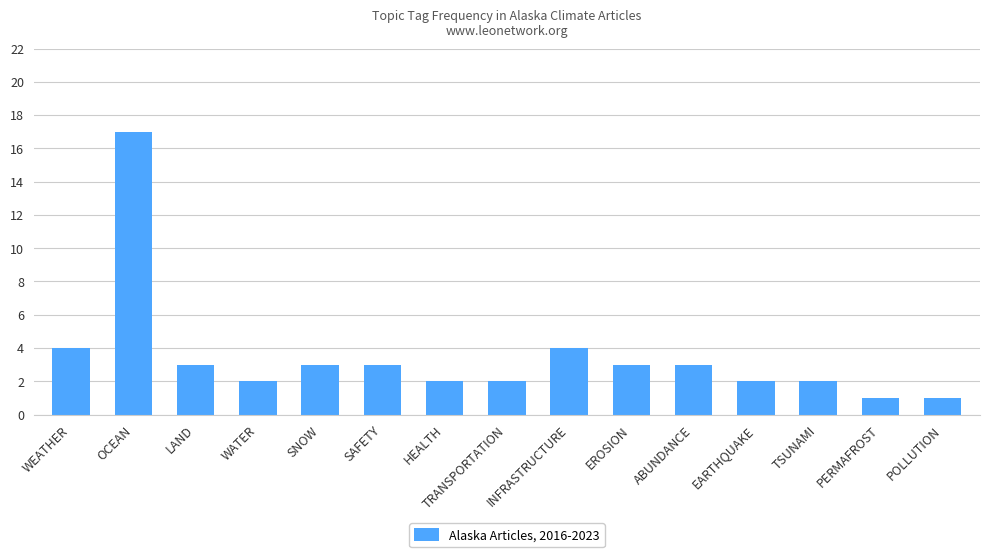

How many data points are less than 3?

7